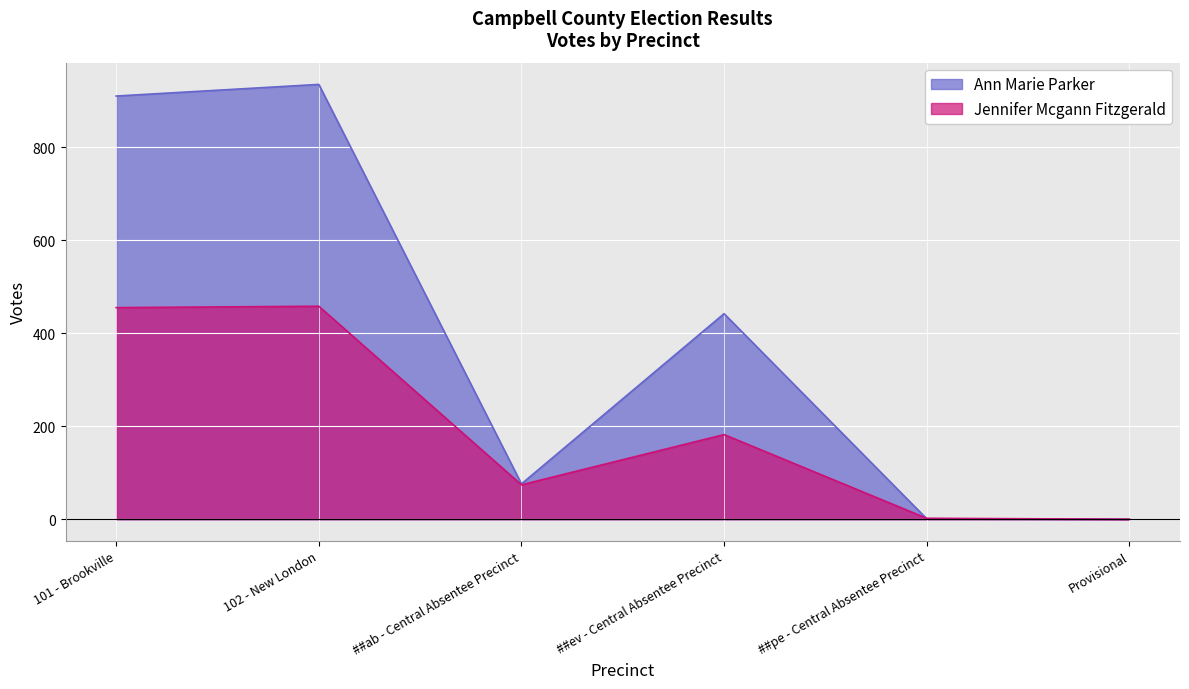

What is the difference between the Ann Marie Parker values at 101 - Brookville and 102 - New London?

25